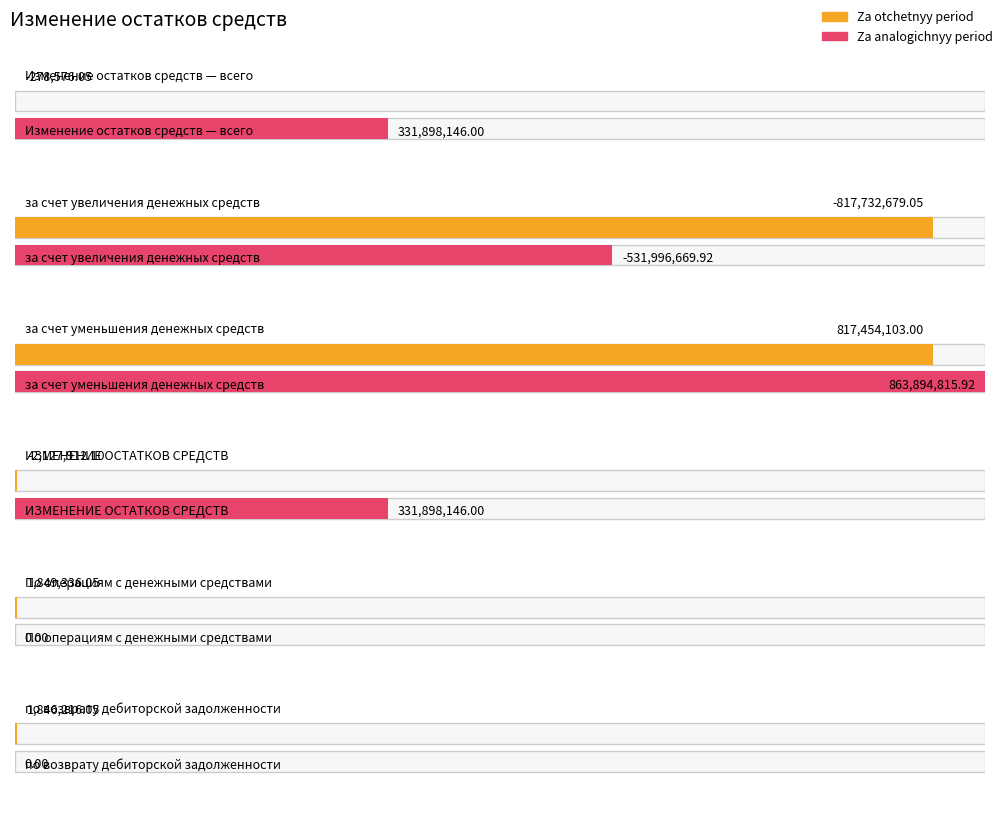

Rank the series by their maximum value, from highest to lowest.

Za analogichnyy period, Za otchetnyy period